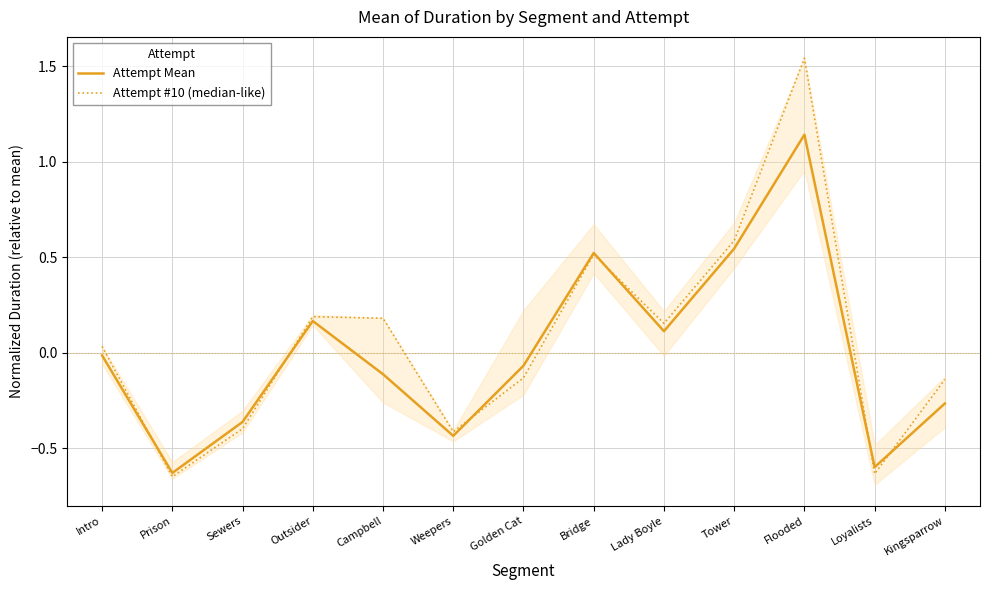

Reading right to left, what are all the values shown in this chart?

Attempt Mean: Kingsparrow=-0.3	Loyalists=-0.6	Flooded=1.1	Tower=0.5	Lady Boyle=0.1	Bridge=0.5	Golden Cat=-0.1	Weepers=-0.4	Campbell=-0.1	Outsider=0.2	Sewers=-0.4	Prison=-0.6	Intro=-0.0
Attempt #10 (median-like): Kingsparrow=-0.1	Loyalists=-0.6	Flooded=1.5	Tower=0.6	Lady Boyle=0.2	Bridge=0.5	Golden Cat=-0.1	Weepers=-0.4	Campbell=0.2	Outsider=0.2	Sewers=-0.4	Prison=-0.6	Intro=0.0